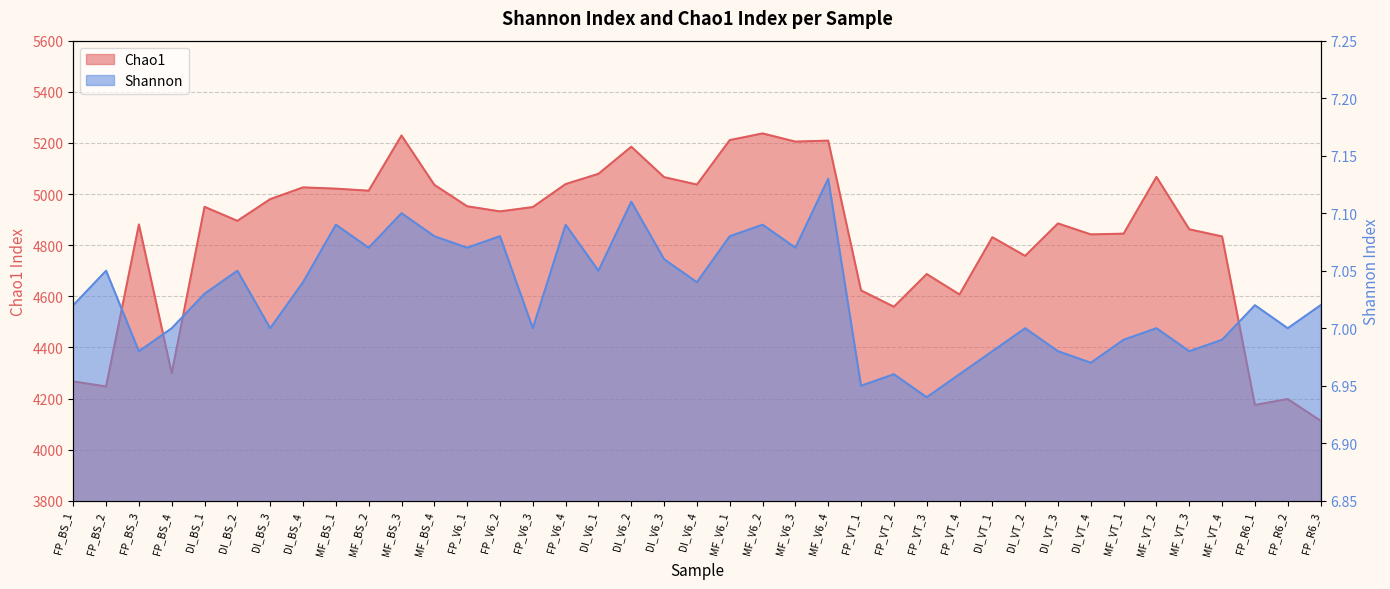

Which series has the widest spread of values?

Chao1